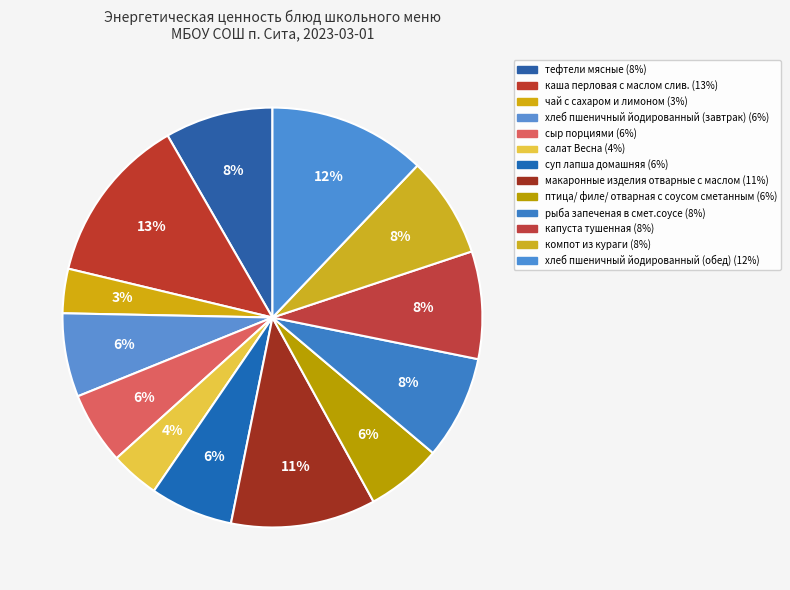

To the nearest percent, what percentage of the pie is капуста тушенная?

8%